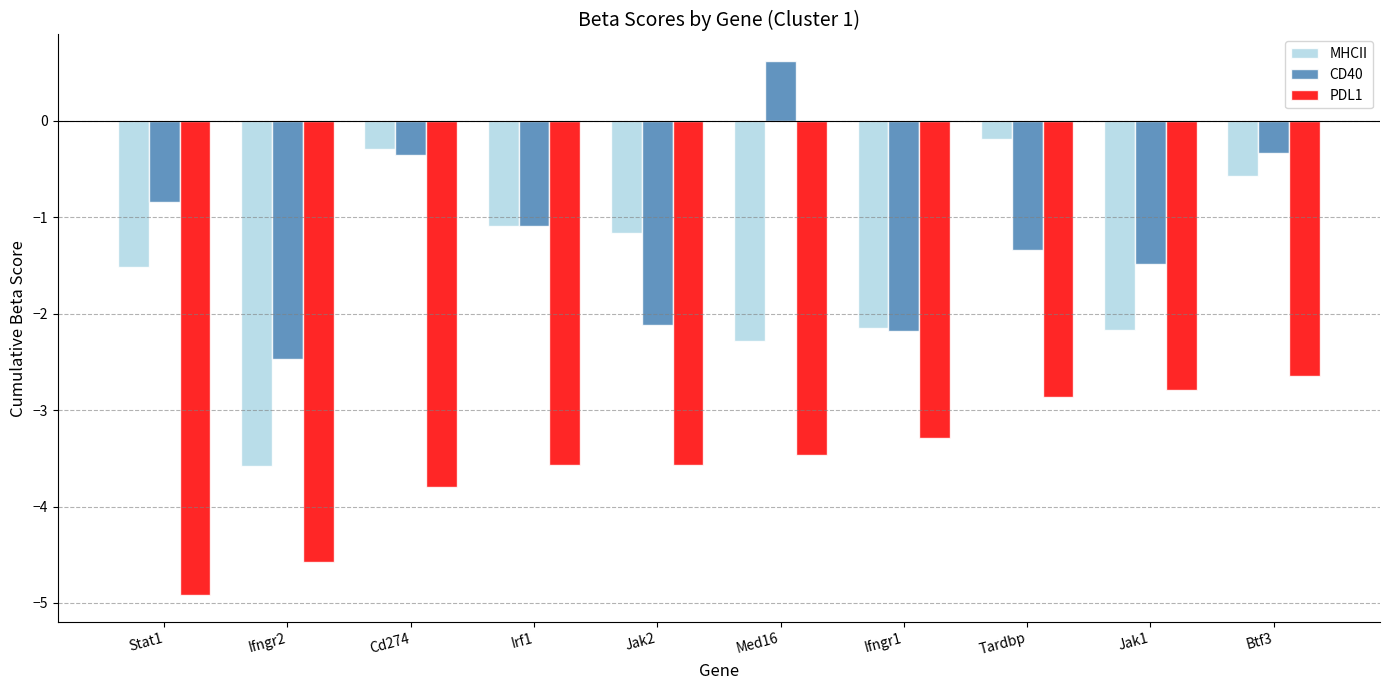

Which series changed the most between Jak2 and Med16?

CD40